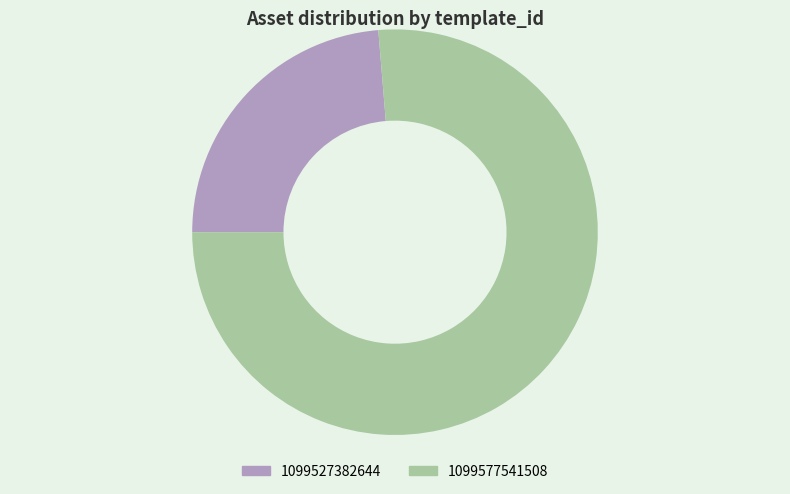

What is the largest slice in the pie chart?

1099577541508